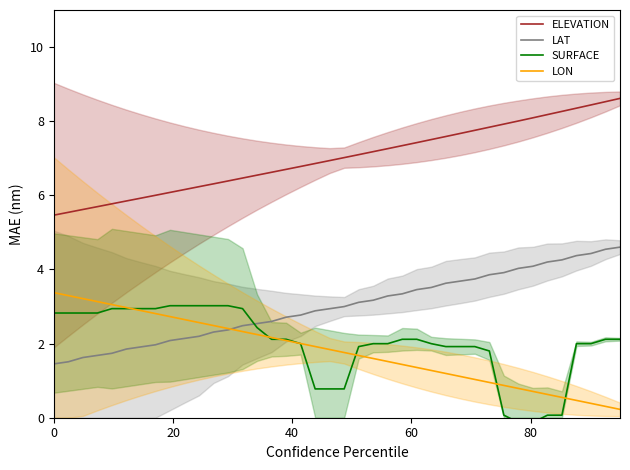

Reading left to right, what are all the values shown in this chart?

ELEVATION: 5.5	5.5	5.6	5.7	5.8	5.8	5.9	6.0	6.1	6.2	6.2	6.3	6.4	6.5	6.5	6.6	6.7	6.8	6.9	6.9	7.0	7.1	7.2	7.3	7.3	7.4	7.5	7.6	7.7	7.8	7.8	7.9	8.0	8.1	8.2	8.3	8.4	8.4	8.5	8.6
LAT: 1.5	1.5	1.6	1.7	1.7	1.9	1.9	2.0	2.1	2.1	2.2	2.3	2.4	2.5	2.5	2.6	2.7	2.8	2.9	2.9	3.0	3.1	3.2	3.3	3.3	3.5	3.5	3.6	3.7	3.7	3.9	3.9	4.0	4.1	4.2	4.3	4.4	4.4	4.5	4.6
SURFACE: 2.8	2.8	2.8	2.8	2.9	2.9	2.9	2.9	3.0	3.0	3.0	3.0	3.0	2.9	2.4	2.1	2.1	2.0	0.8	0.8	0.8	1.9	2.0	2.0	2.1	2.1	2.0	1.9	1.9	1.9	1.8	0.1	-0.1	-0.1	0.1	0.1	2.0	2.0	2.1	2.1
LON: 3.4	3.3	3.2	3.1	3.1	3.0	2.9	2.8	2.7	2.6	2.6	2.5	2.4	2.3	2.2	2.2	2.1	2.0	1.9	1.8	1.8	1.7	1.6	1.5	1.4	1.4	1.3	1.2	1.1	1.0	1.0	0.9	0.8	0.7	0.6	0.5	0.5	0.4	0.3	0.2